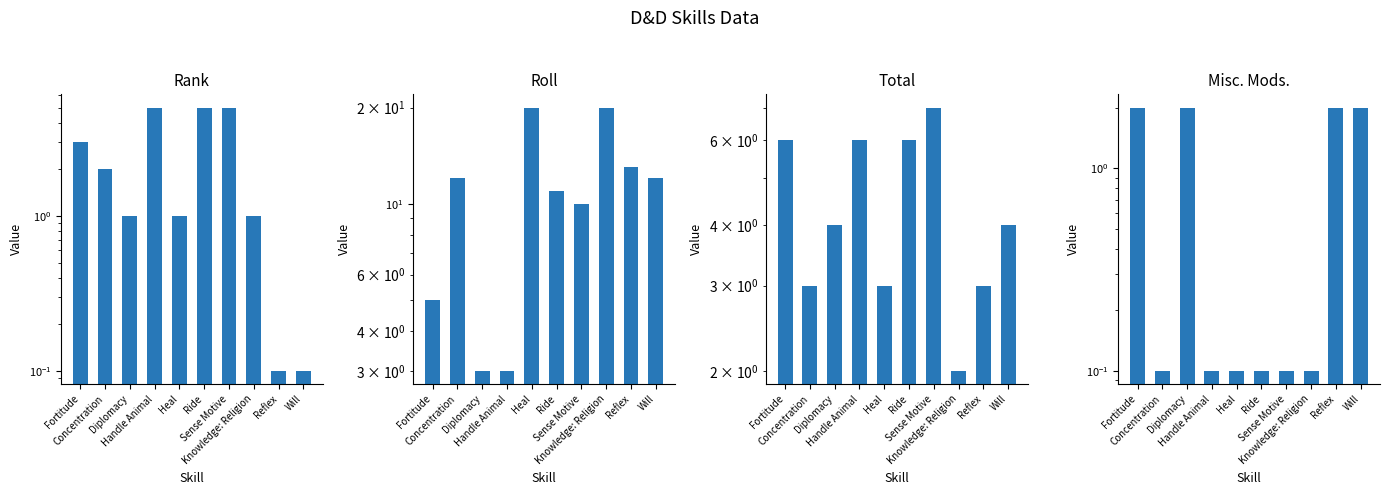

What position from the left is Will?

10